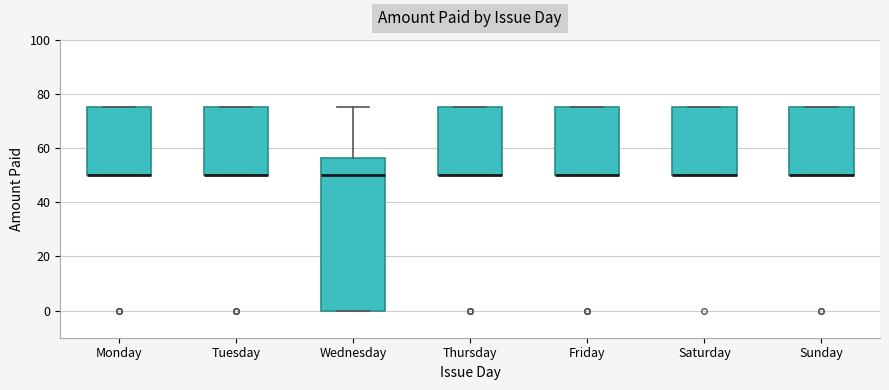

Where is the lower edge of the box for Sunday on the y-axis? The values are not printed on the chart, so give them approximately, as read against the axis.

50